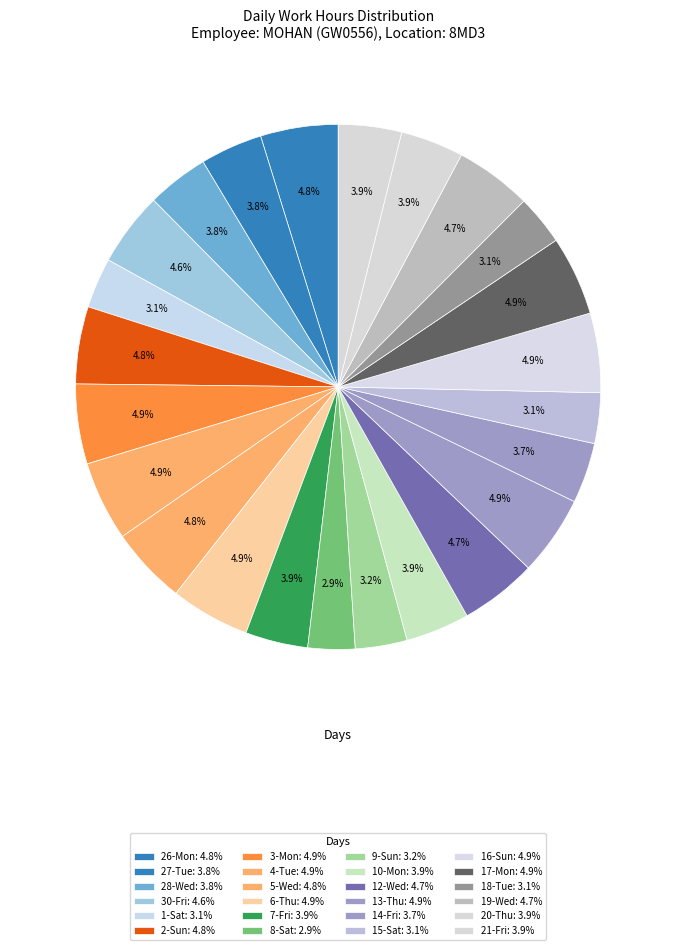

Count the number of slices in the pie.

24